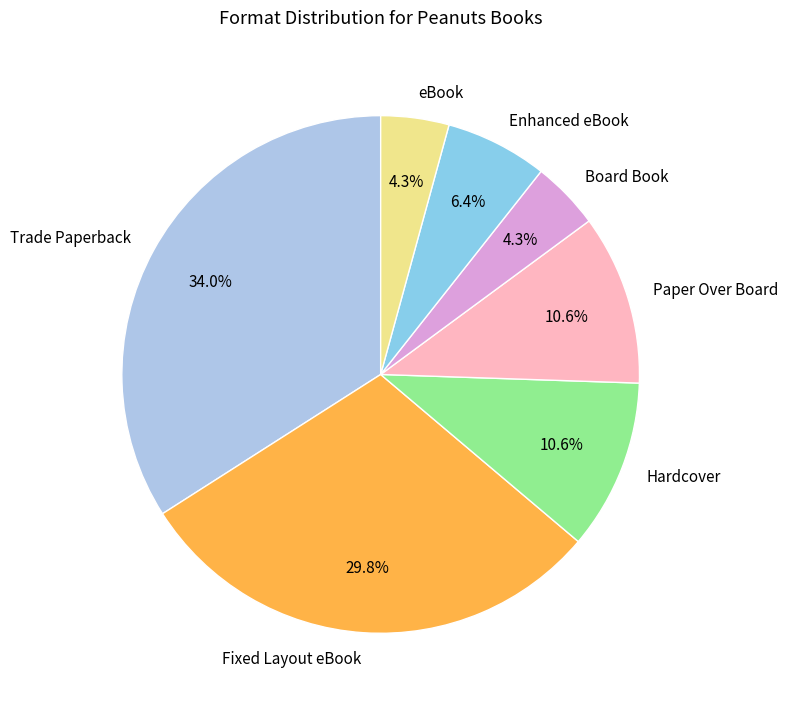

Which slice is the largest?

Trade Paperback